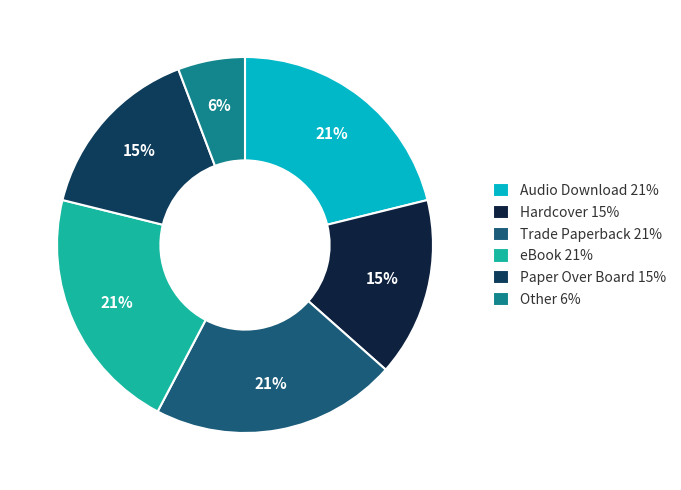

Does any single category account for the majority?

No